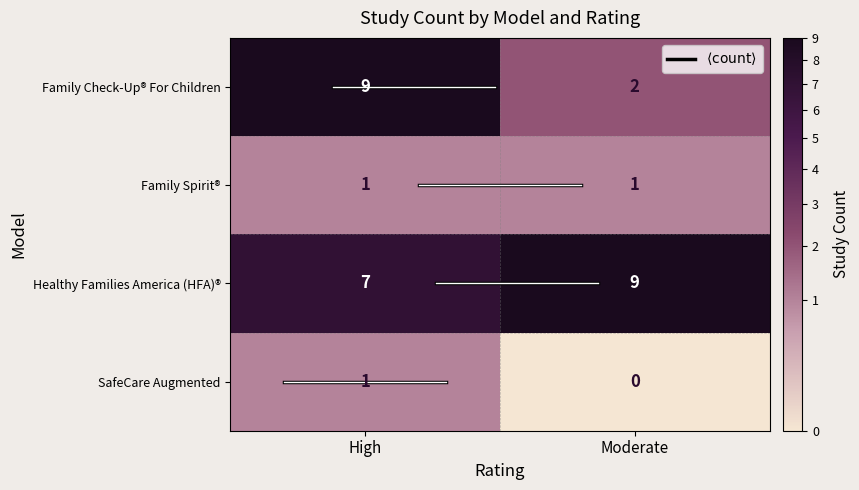

Which series changed the most between High and Moderate?

Family Check-Up® For Children